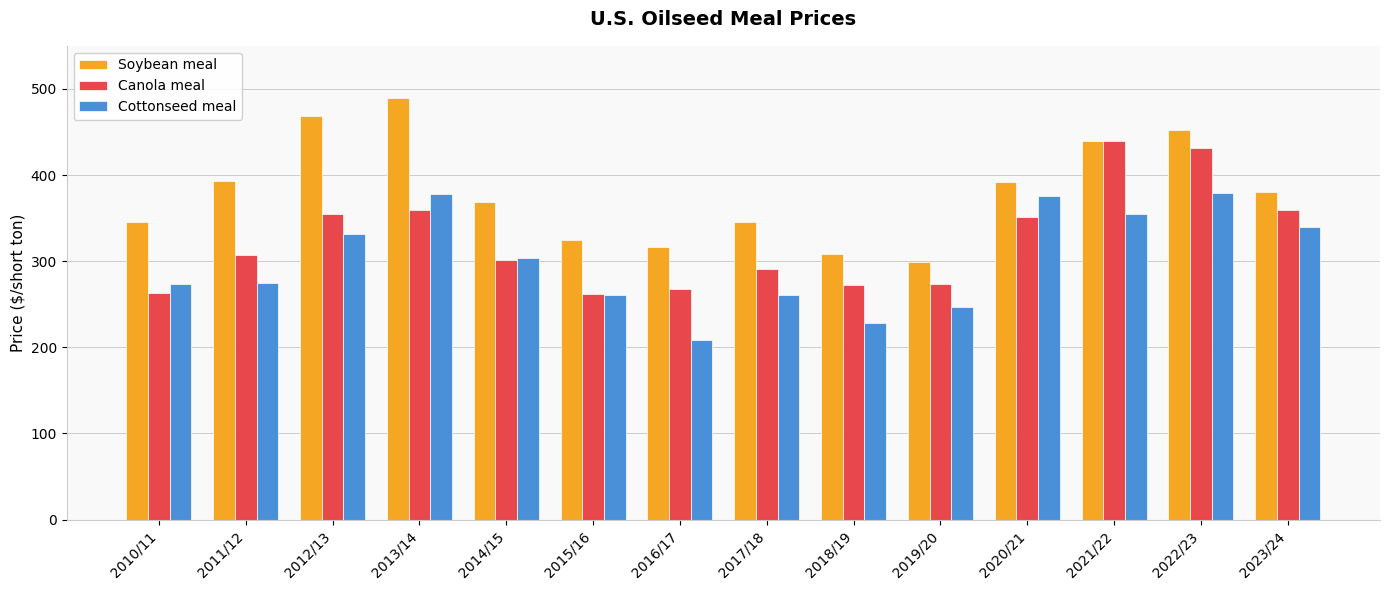

Is it true that Canola meal equals 154.8 at 2015/16?

False